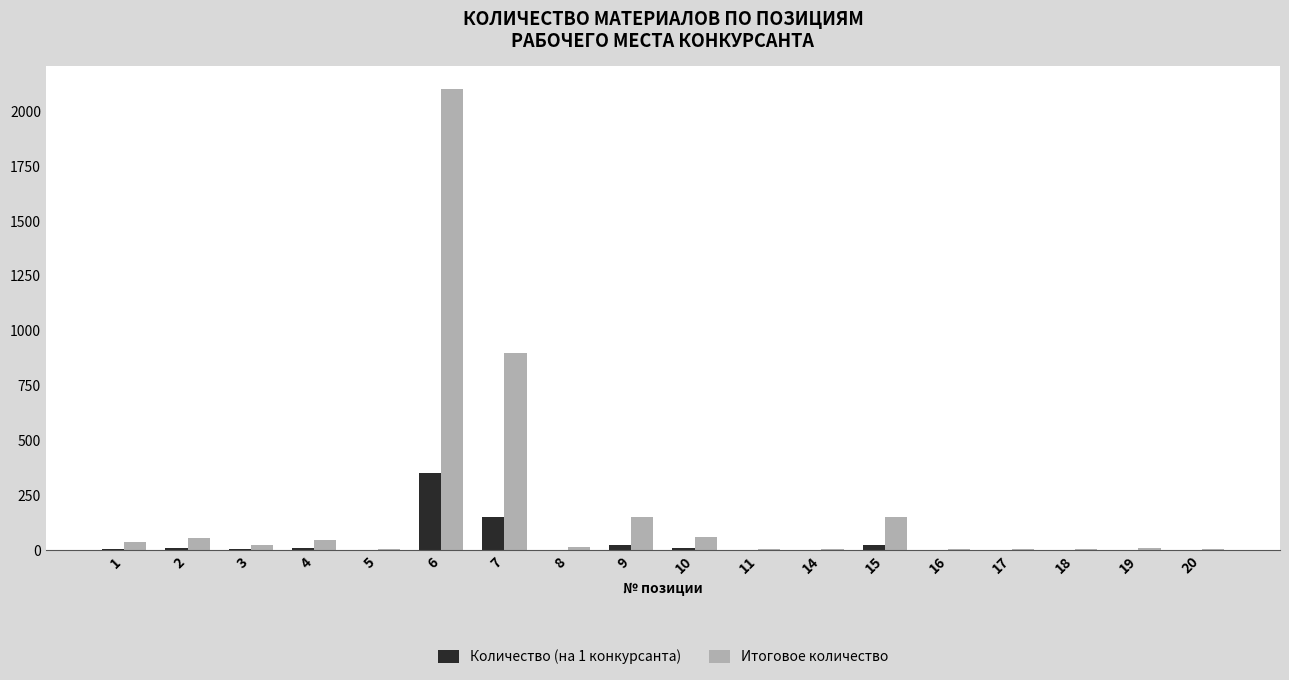

The value of Количество (на 1 конкурсанта) at 7 is 150.0. True or false?

True